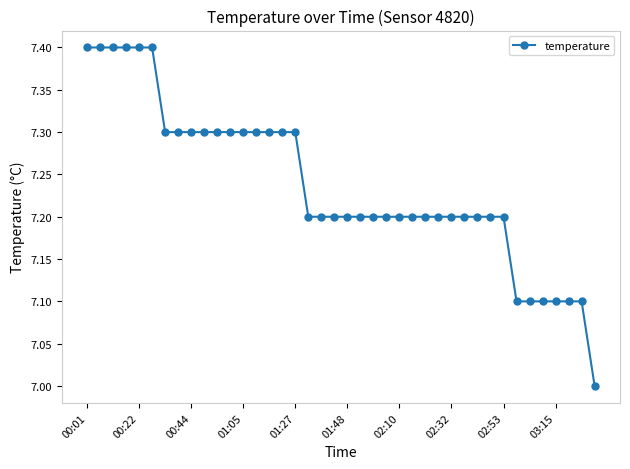

Reading left to right, transcribe all the data shown in this chart.

7.4	7.4	7.4	7.4	7.4	7.4	7.3	7.3	7.3	7.3	7.3	7.3	7.3	7.3	7.3	7.3	7.3	7.2	7.2	7.2	7.2	7.2	7.2	7.2	7.2	7.2	7.2	7.2	7.2	7.2	7.2	7.2	7.2	7.1	7.1	7.1	7.1	7.1	7.1	7.0